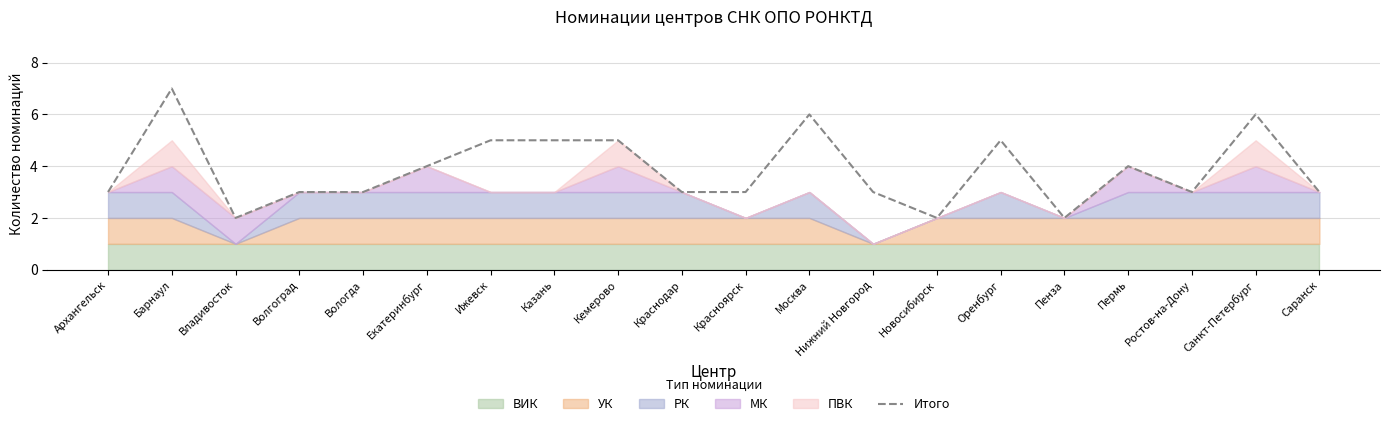

Between Пермь and Краснодар, which is larger?

Пермь